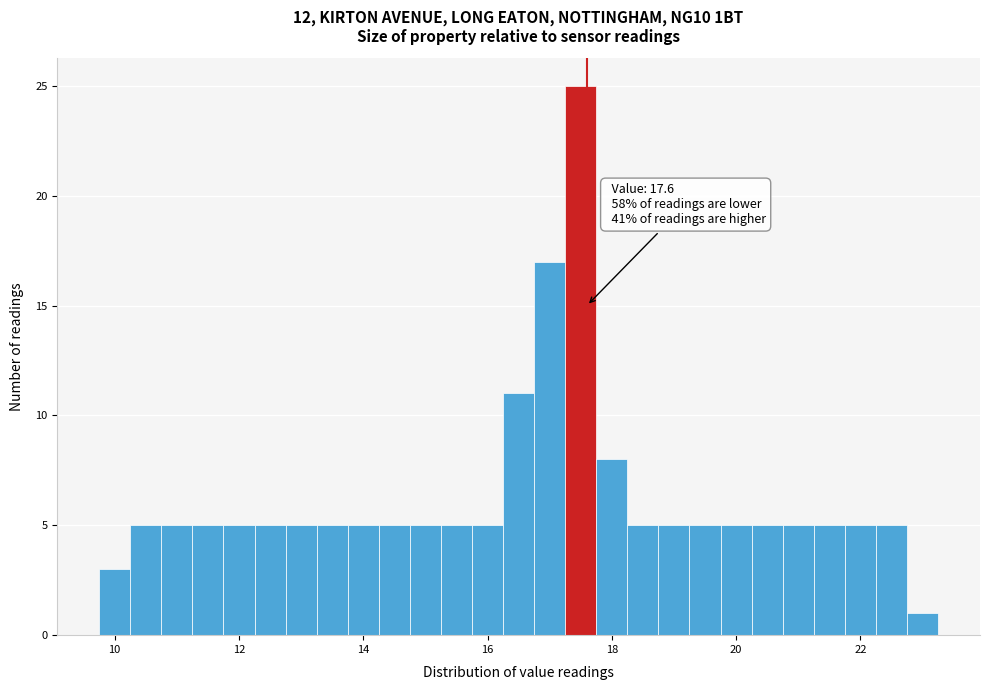

Read against the x-axis, roughly where is the centre of the tallest bar?

17.6